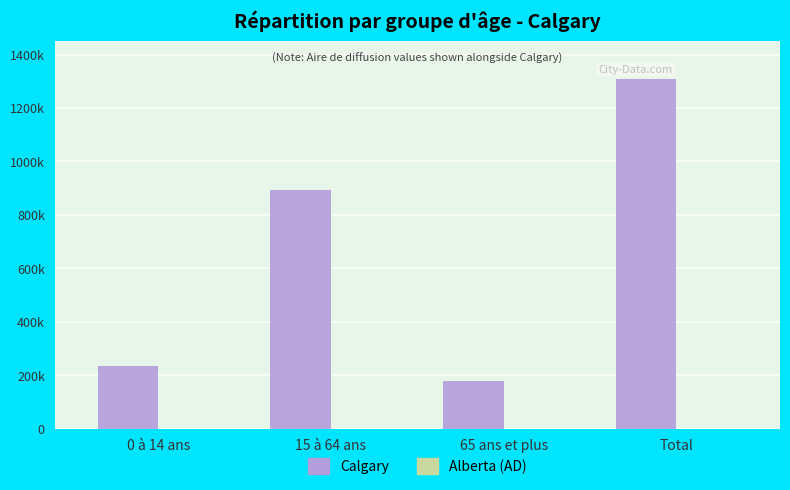

Between Total and 65 ans et plus, which is larger?

Total